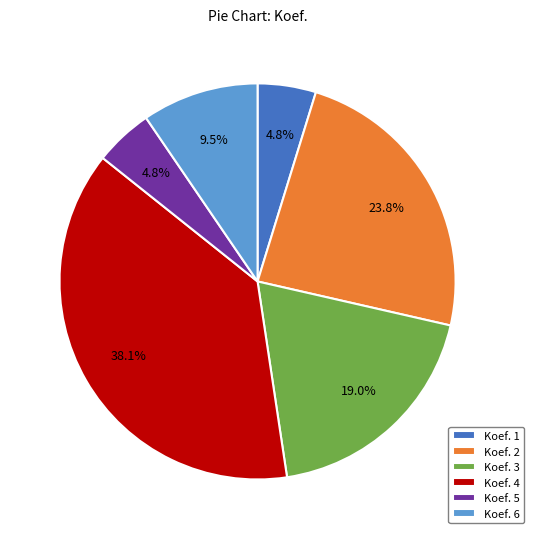

What is the largest slice in the pie chart?

Koef. 4